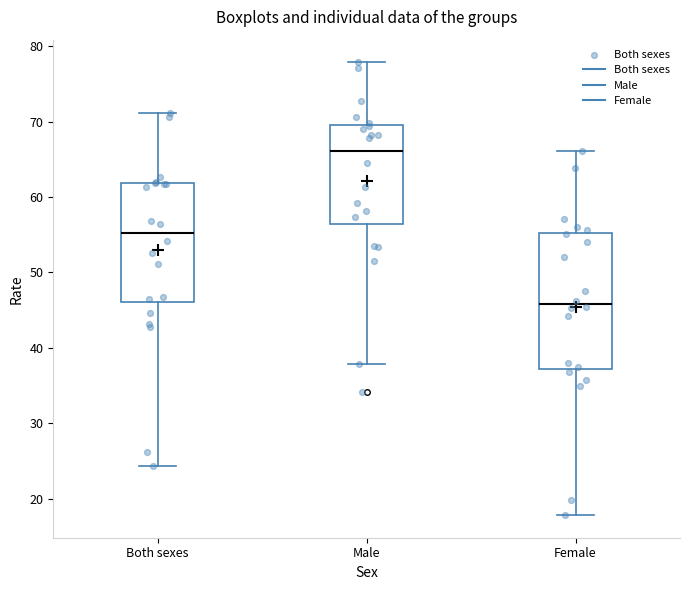

Reading left to right, read every box against the y-axis: the position of its median line, the range the box covers, and the ends of its whiskers. The values are not printed on the chart, so give them approximately, as read against the axis.

Both sexes: median 55, box 46 to 62, whiskers 24 to 71
Male: median 66, box 56 to 70, whiskers 38 to 78
Female: median 46, box 37 to 55, whiskers 18 to 66